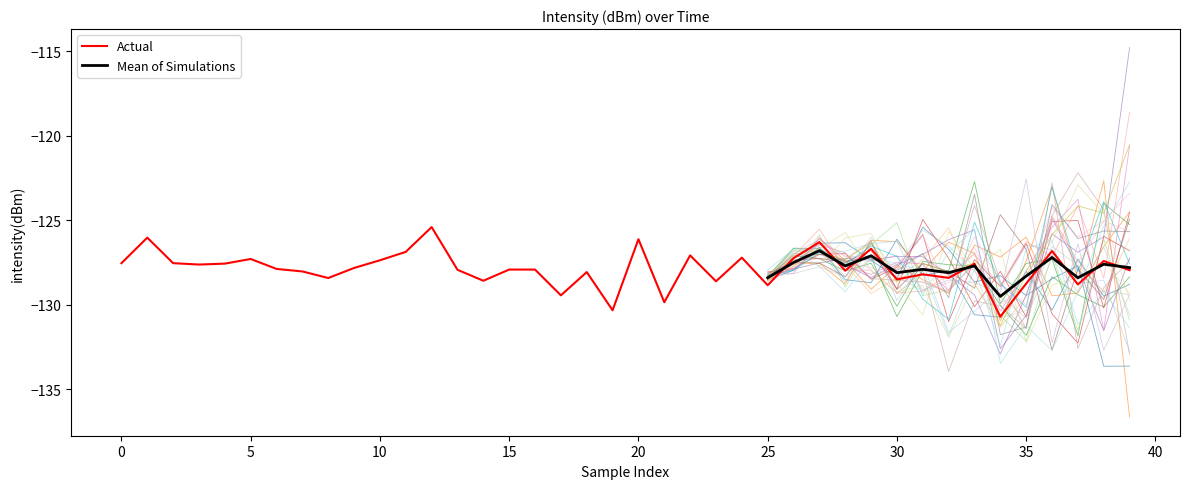

What is the difference between the maximum and minimum values?

5.3